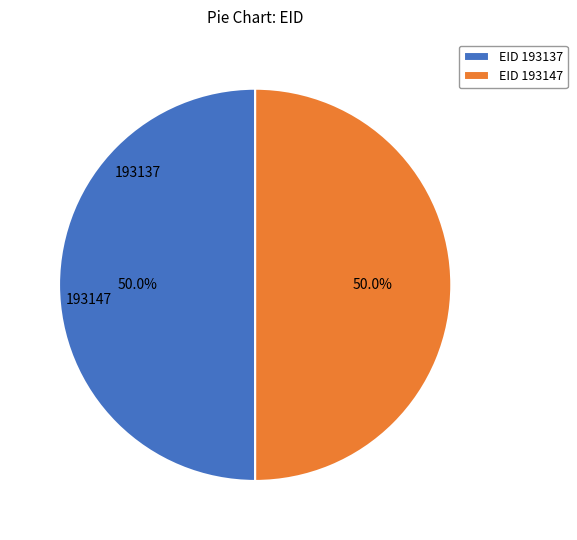

How much of the chart is everything except EID 193147?

50.0%